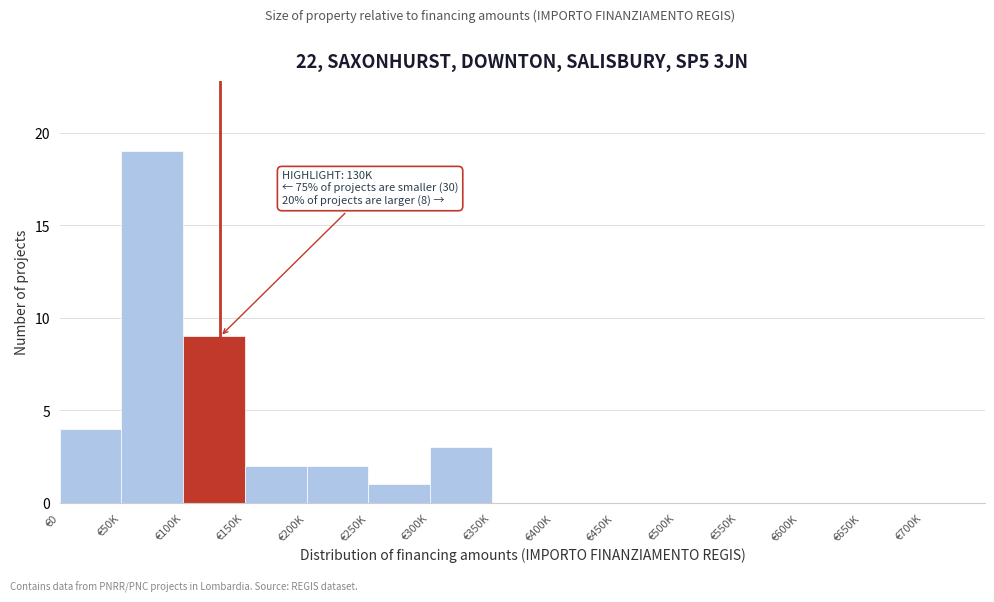

Reading right to left, transcribe all the data shown in this chart.

€700K=0	€650K=0	€600K=0	€550K=0	€500K=0	€450K=0	€400K=0	€350K=0	€300K=3	€250K=1	€200K=2	€150K=2	€100K=9	€50K=19	€0=4